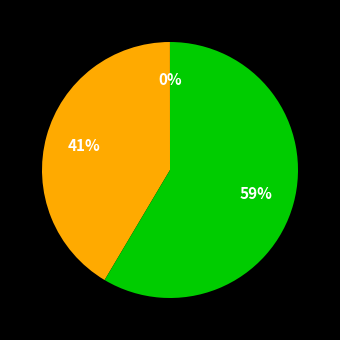

Is there a majority slice in this chart?

Yes